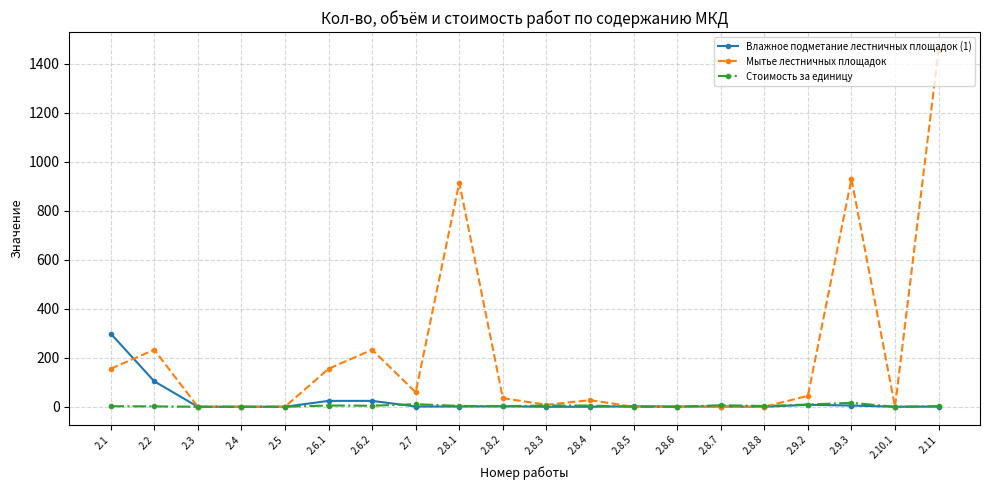

Which series ends up on top after the final intersection of Мытье лестничных площадок and Стоимость за единицу?

Мытье лестничных площадок